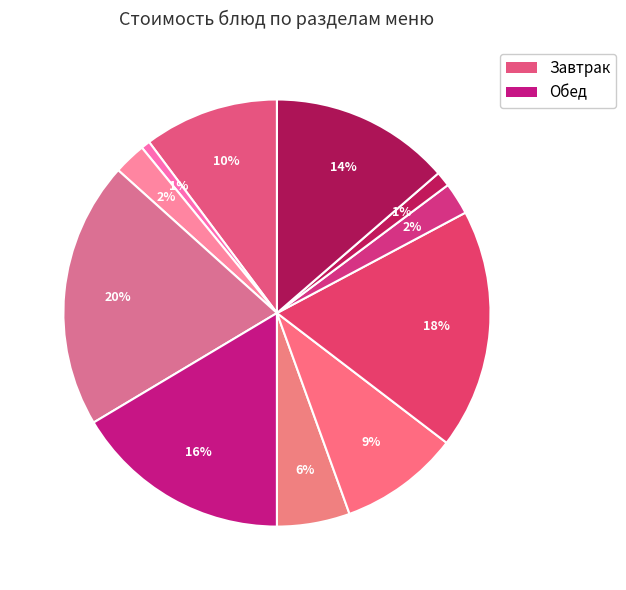

To the nearest percent, what is the average slice percentage?

9%